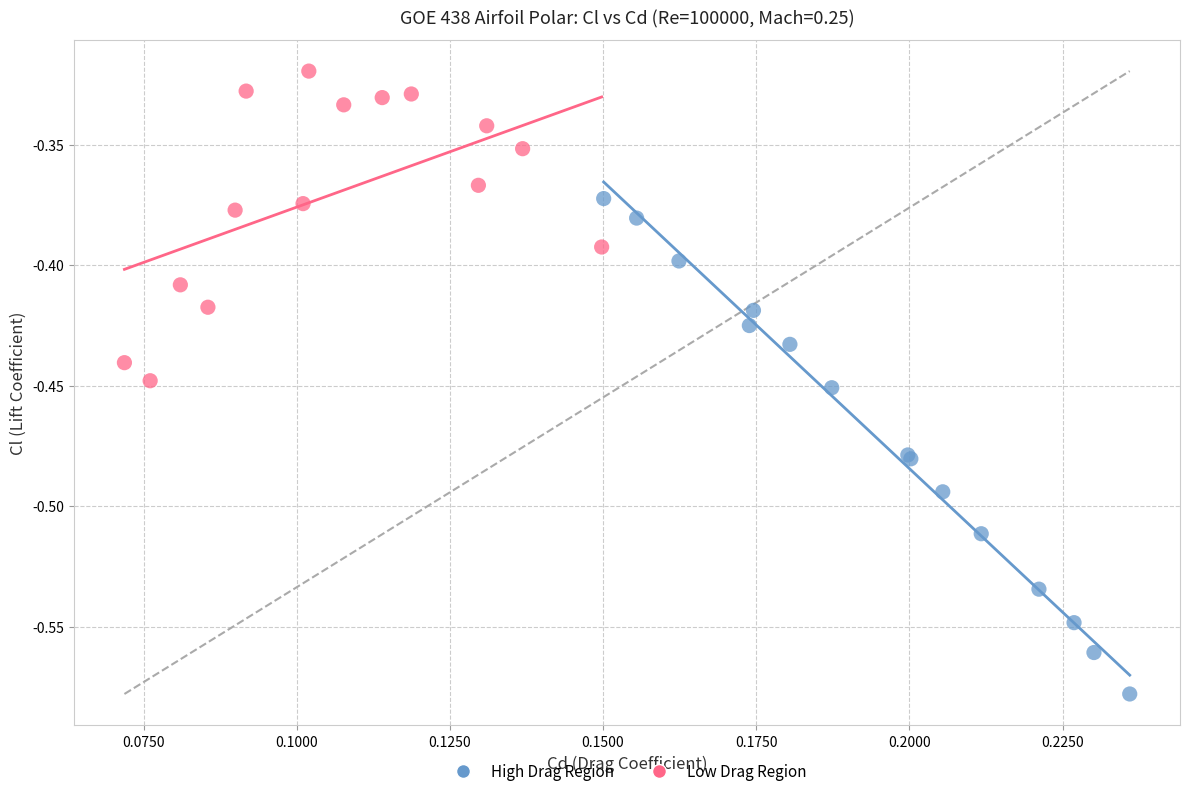

Which series reaches the maximum Y coordinate?

Low Drag Region